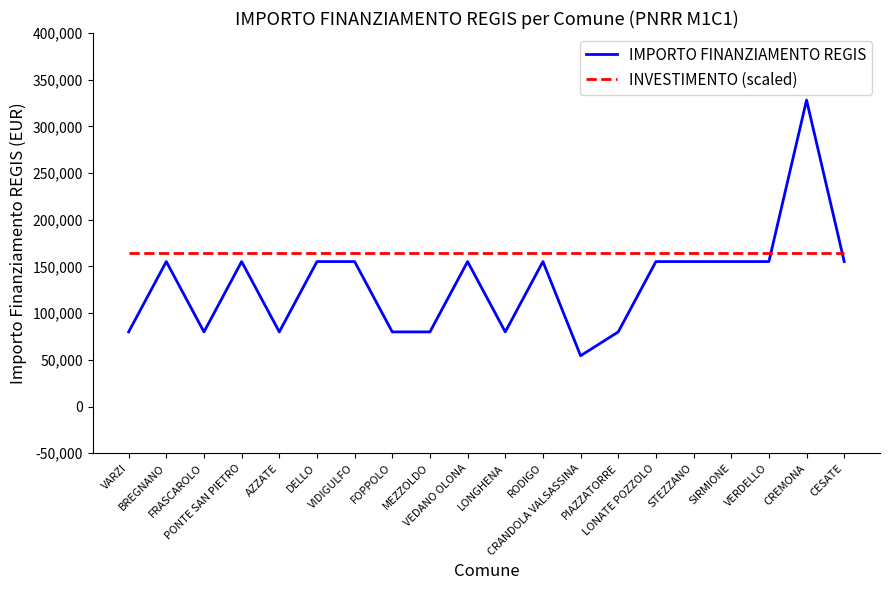

List the series in order of their peak value, highest first.

IMPORTO FINANZIAMENTO REGIS, INVESTIMENTO (scaled)